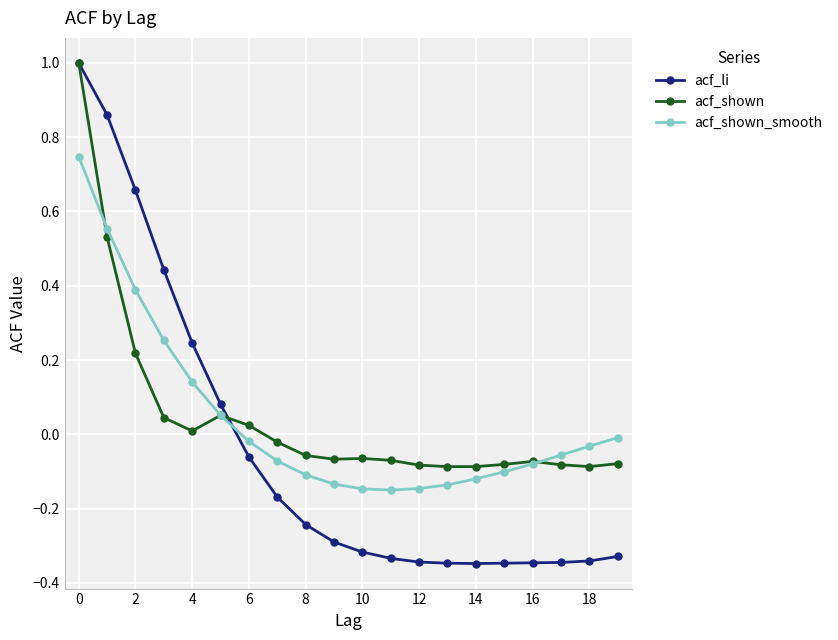

Which series has the largest range (max minus min)?

acf_li